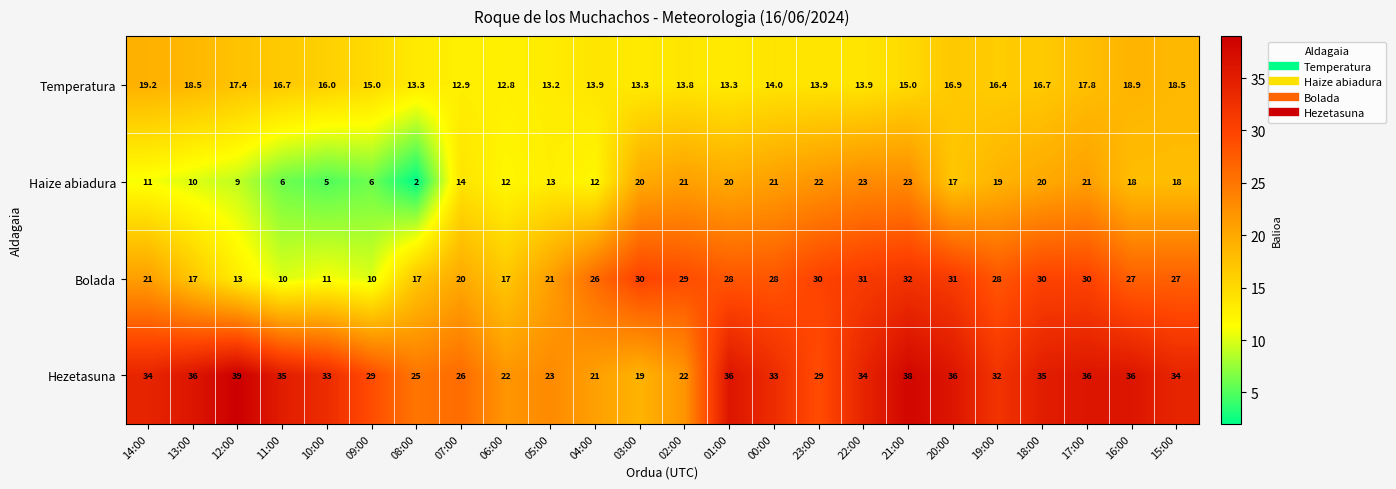

What is the spread (max minus min) of values at 18:00?

18.3